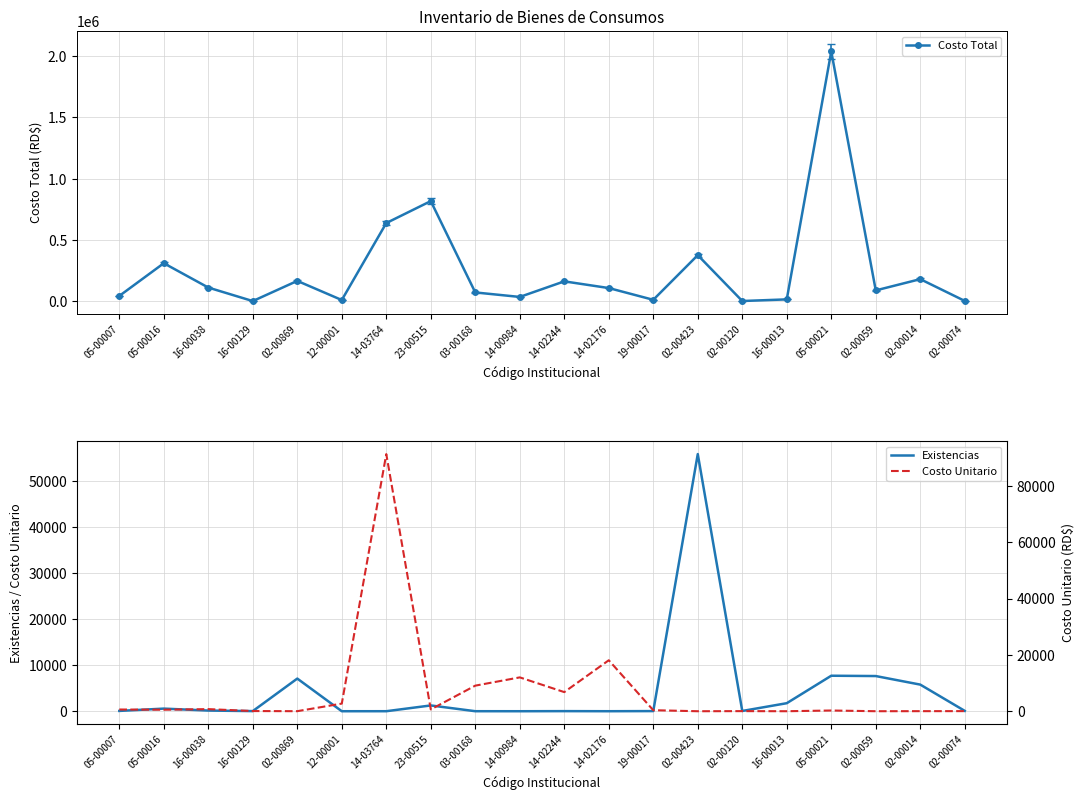

List the series in order of their peak value, highest first.

Costo Total, Costo Unitario, Existencias